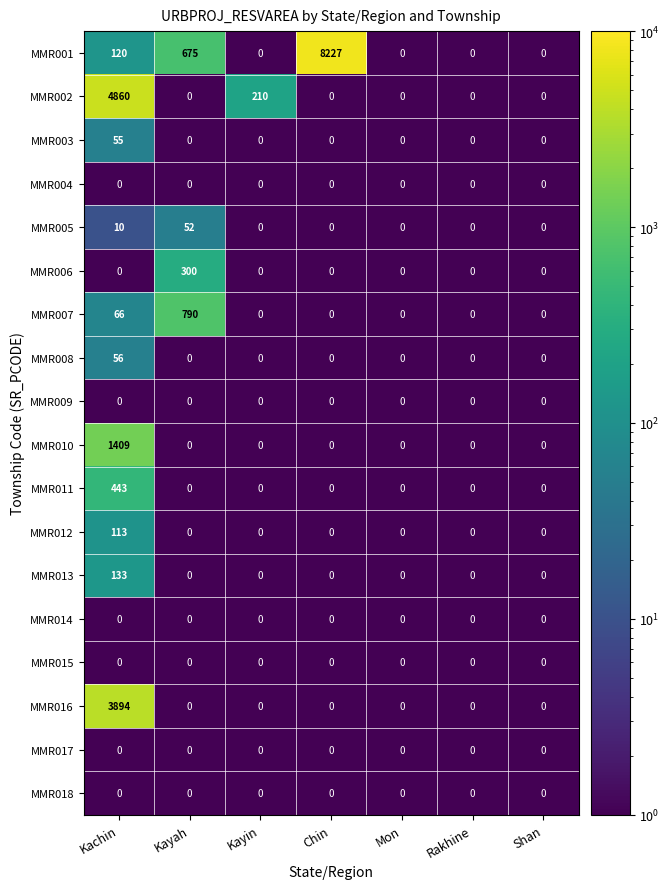

Where is MMR007 nearest to the value 395?

Kachin